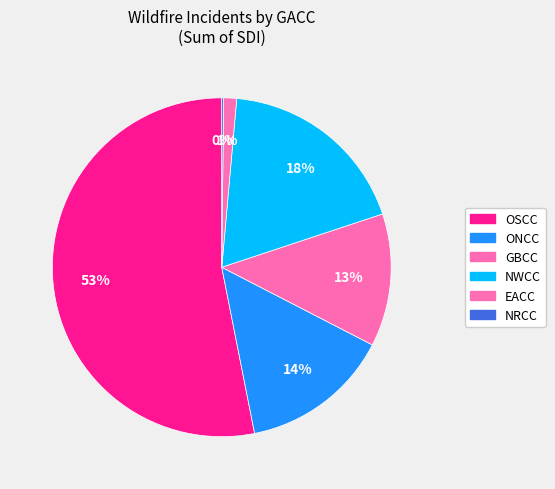

What portion of the pie excludes ONCC?

85.7%